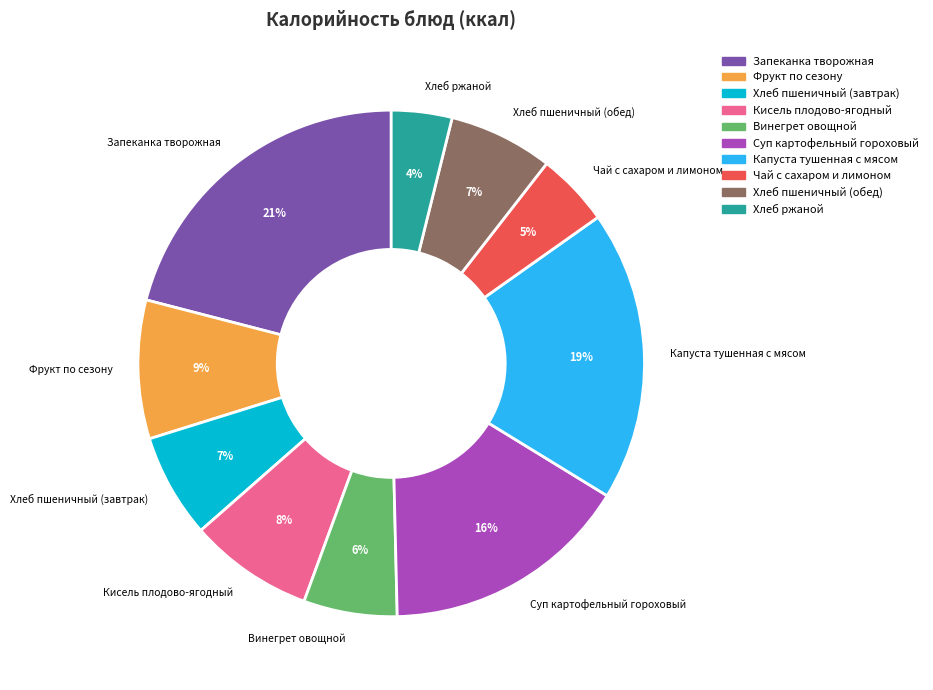

Is the sum of Запеканка творожная and Хлеб пшеничный (обед) greater than half?

No